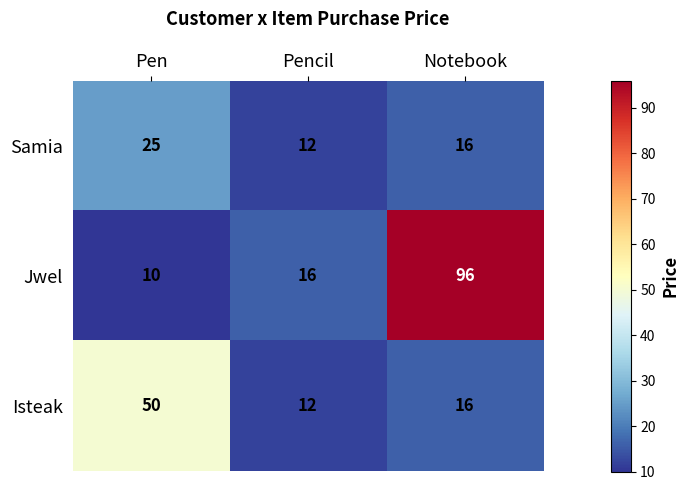

How many distinct data groups are displayed?

3